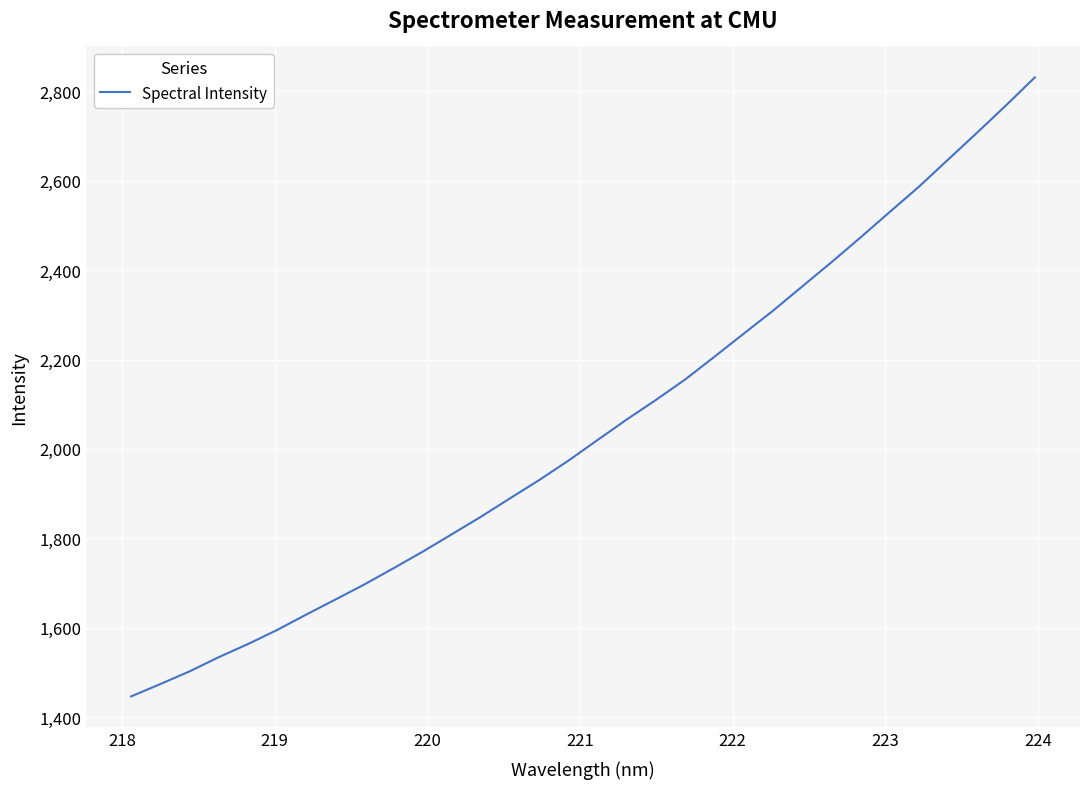

How many lines are shown in the chart?

1